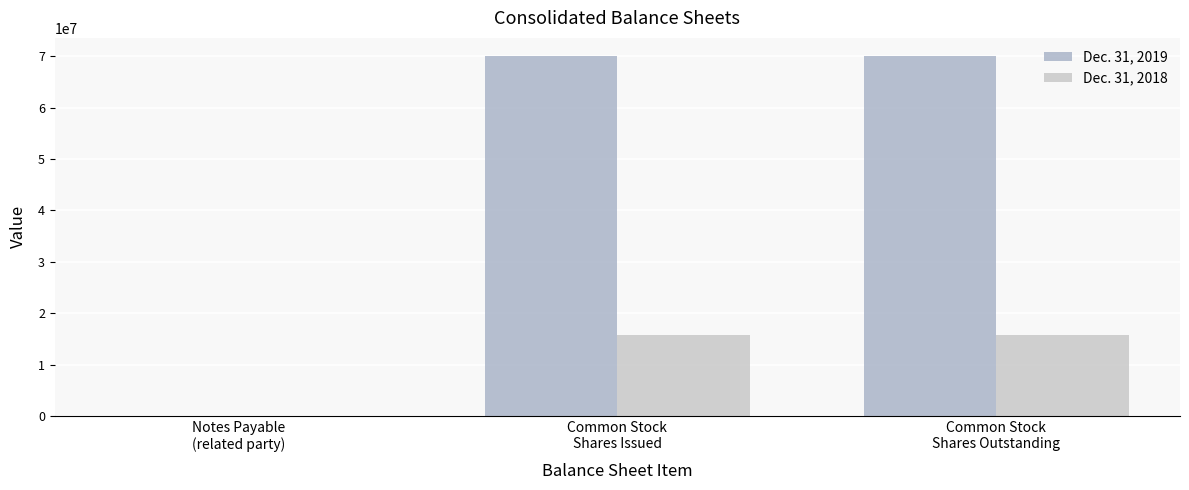

At which label does Dec. 31, 2019 reach its peak?

Common Stock
Shares Issued